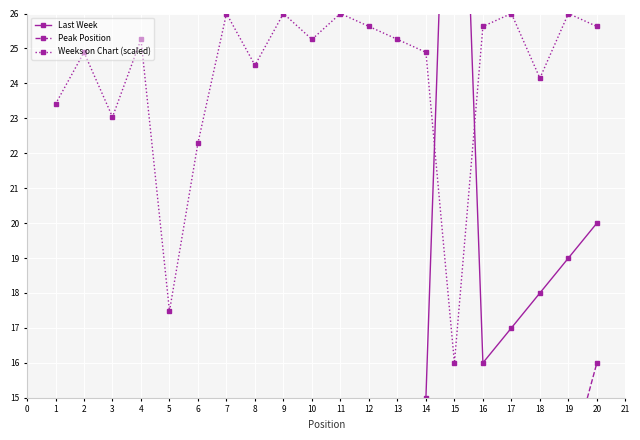

Where is Weeks on Chart (scaled) nearest to the value 21?

6